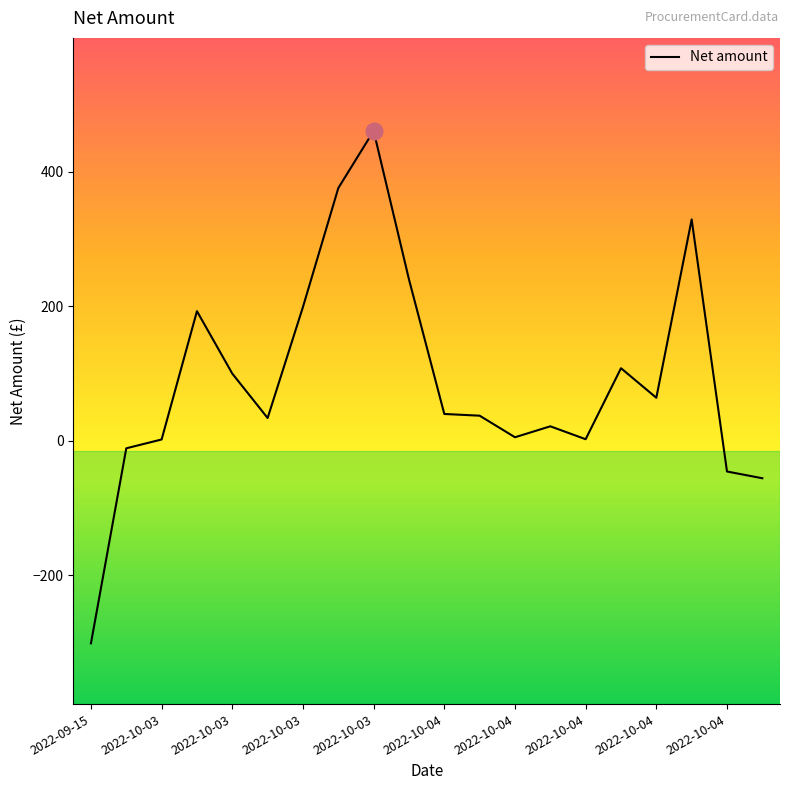

What is the difference between the maximum and minimum values?

761.5